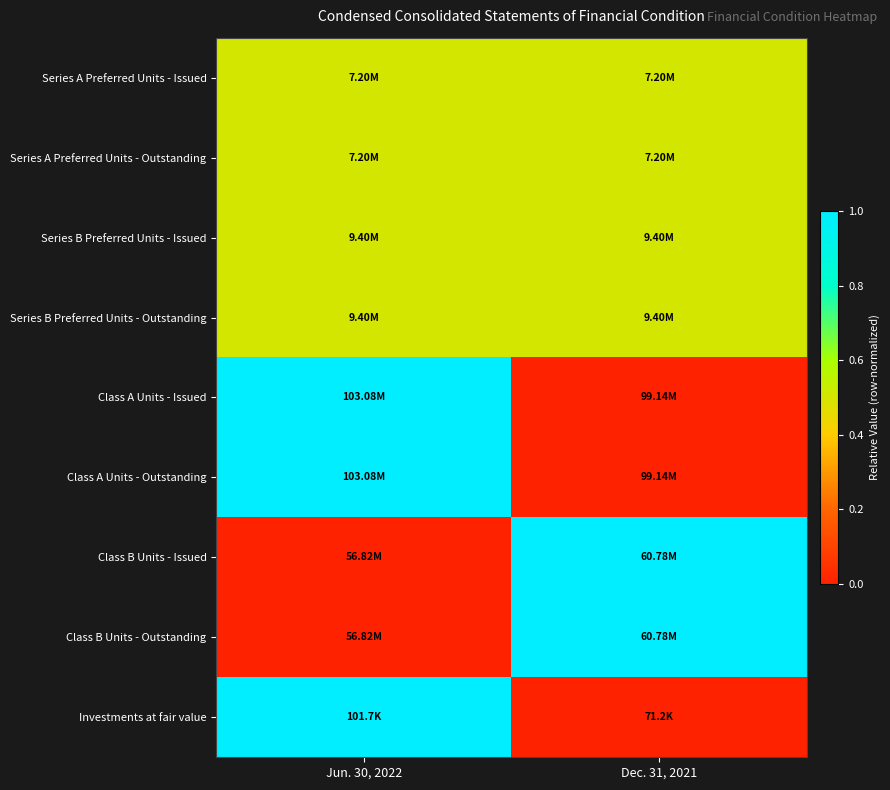

How many categories are shown in the chart?

2